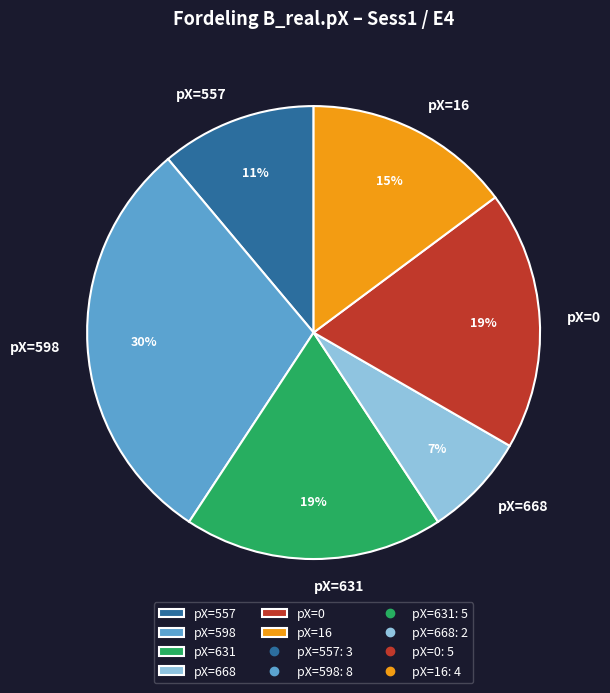

Which slice is the largest?

pX=598